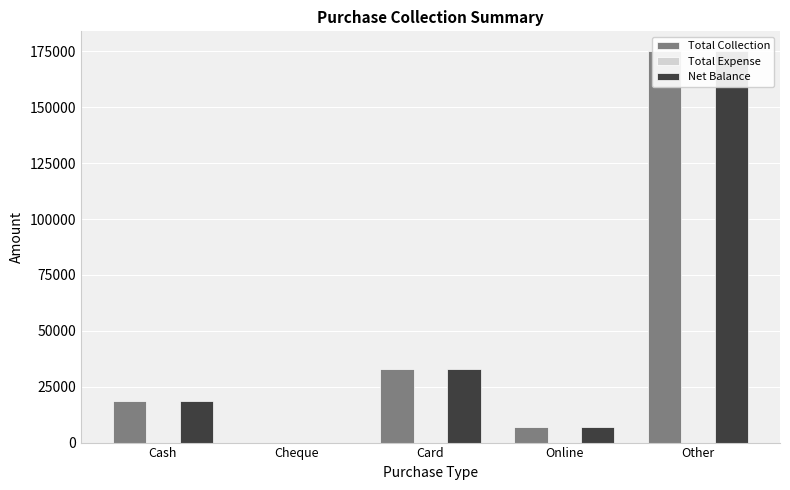

What position from the right is Online?

2